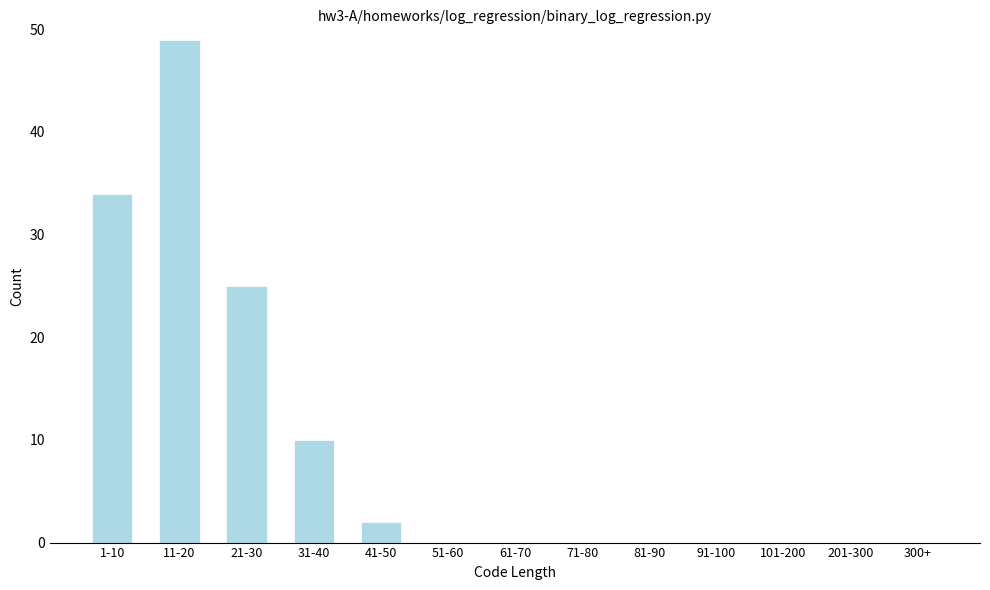

Reading left to right, list all the values displayed in this chart.

1-10=34	11-20=49	21-30=25	31-40=10	41-50=2	51-60=0	61-70=0	71-80=0	81-90=0	91-100=0	101-200=0	201-300=0	300+=0